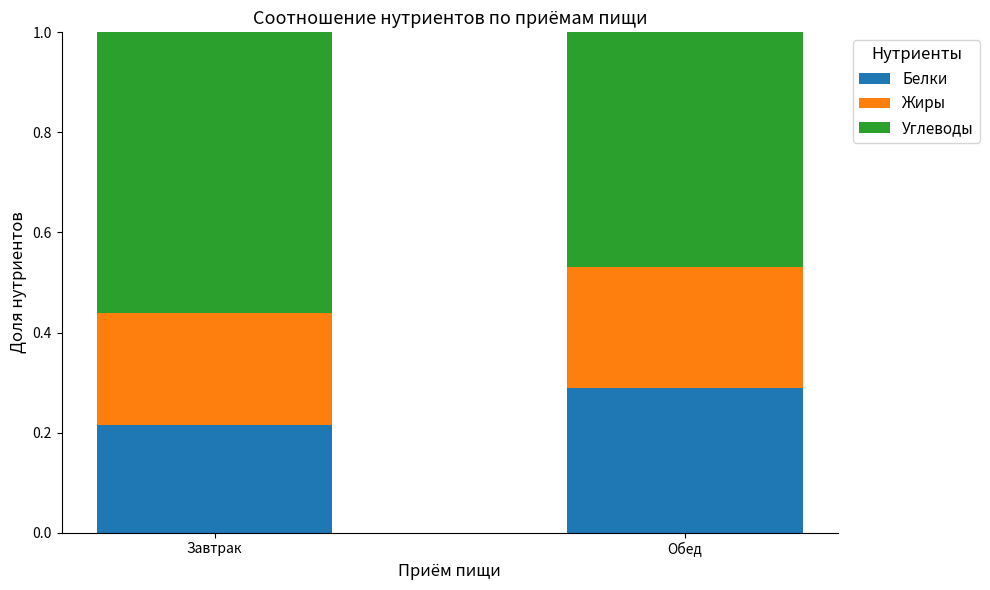

What is the total value across all series at Завтрак?

1.0